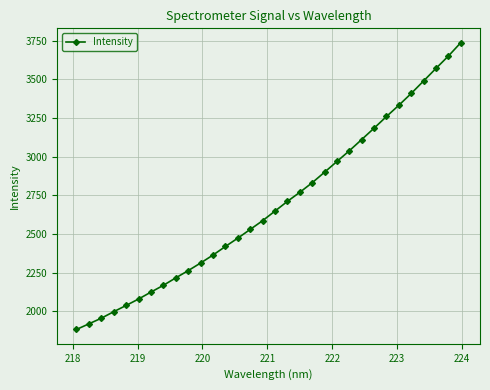

What is the smallest value displayed?

1882.8